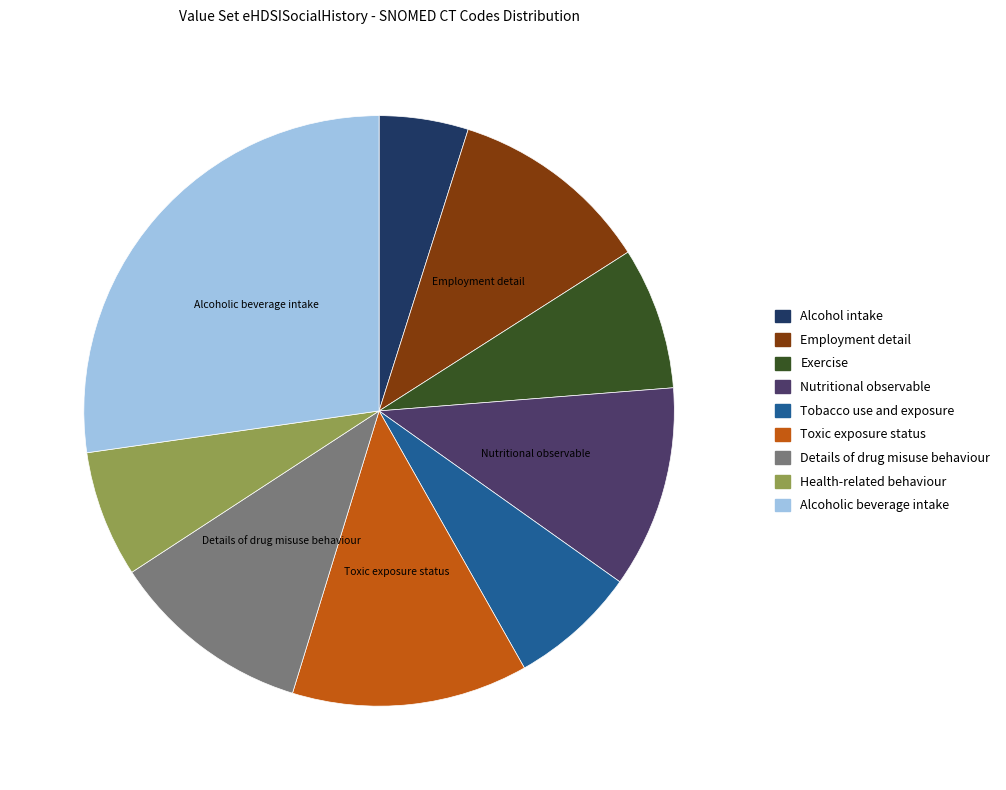

Does any single category account for the majority?

No